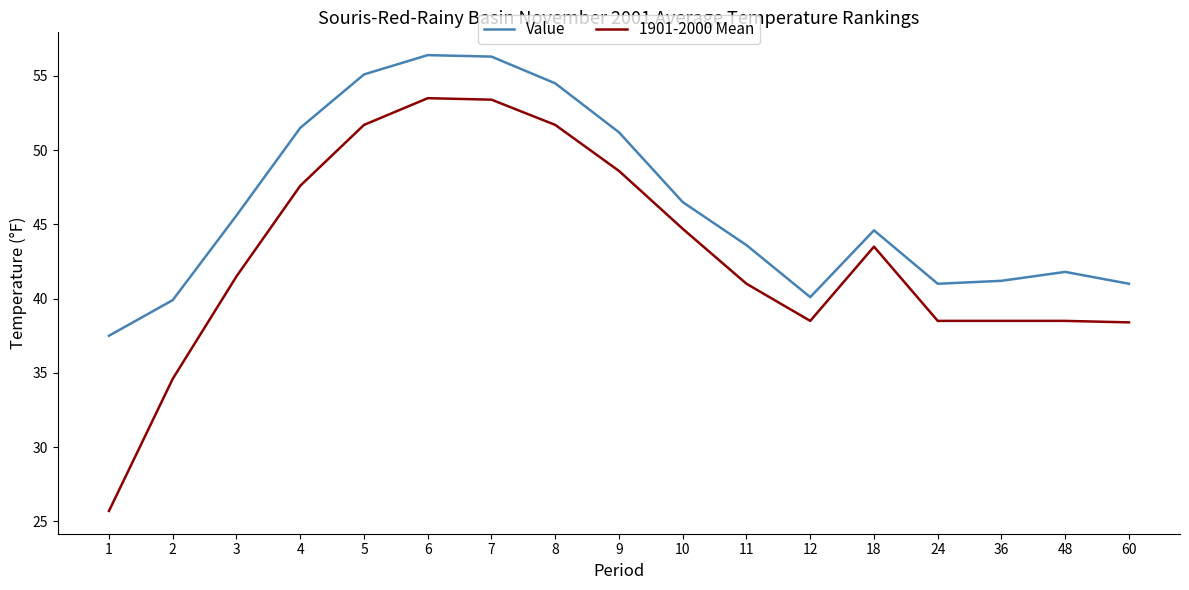

Is the value of 1901-2000 Mean at 18 greater than the value of Value at 5?

No